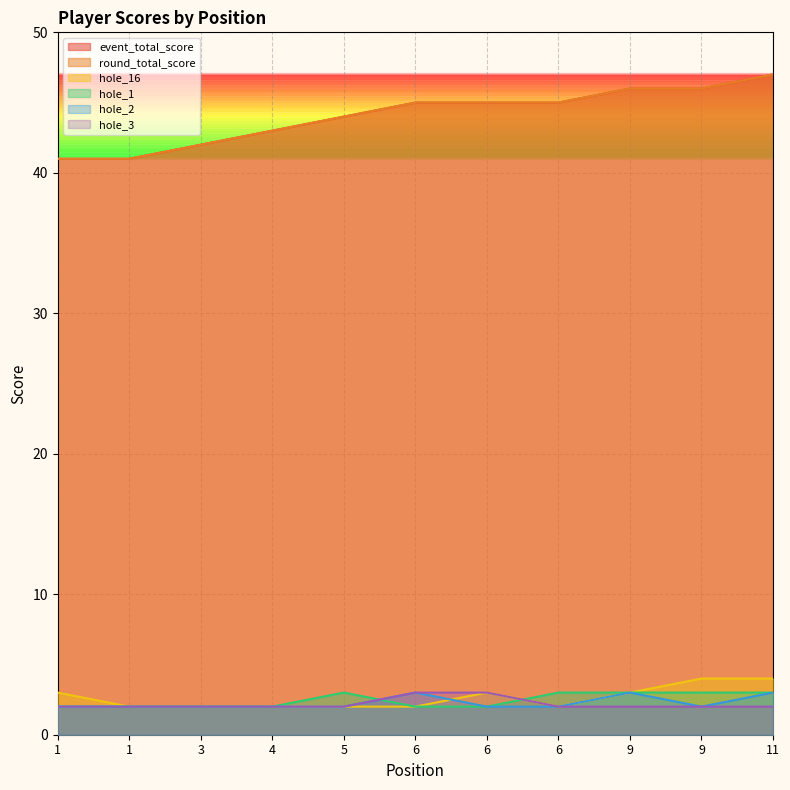

How many values in the hole_3 series exceed 2?

2